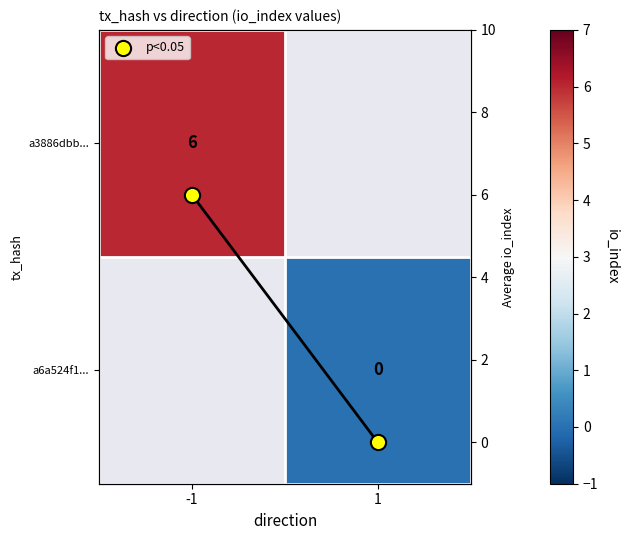

Which label corresponds to the largest value in the chart?

-1